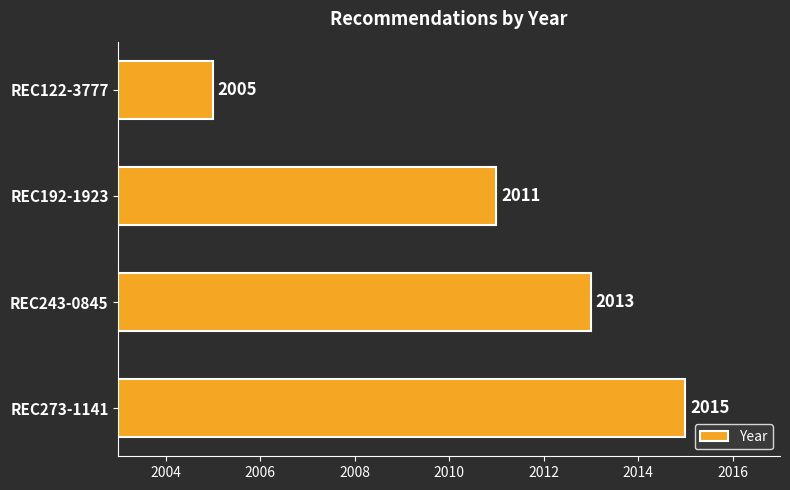

Does the chart contain any negative values?

No